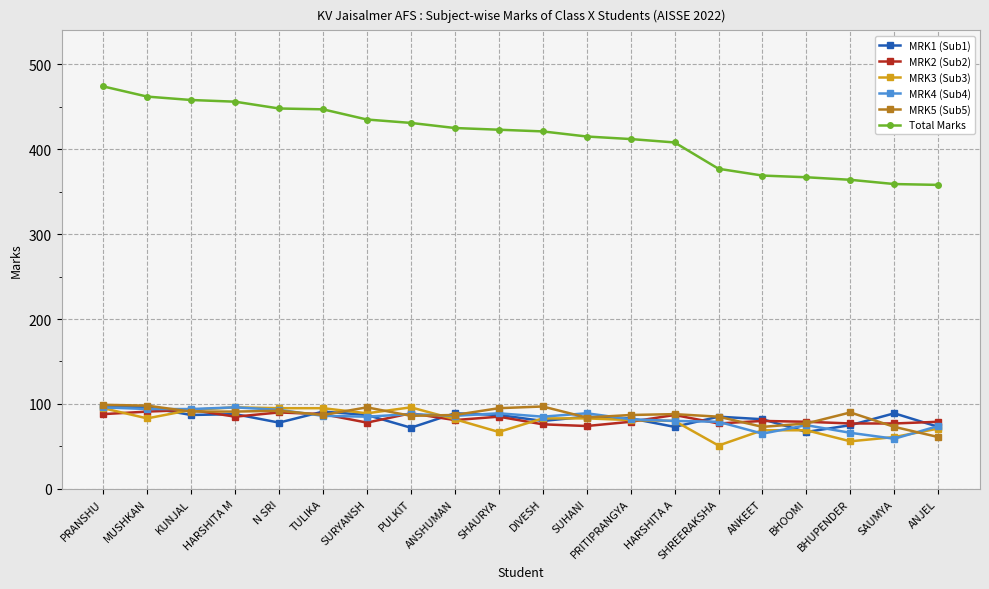

What value does the MRK5 (Sub5) series have at ANSHUMAN, to the nearest 5?

85